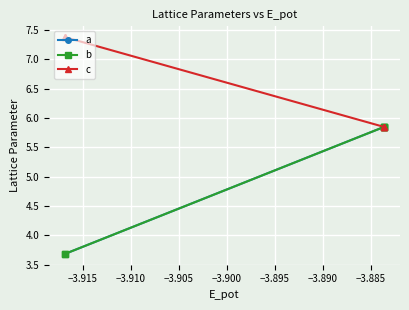

Which series has the largest total across all categories?

c